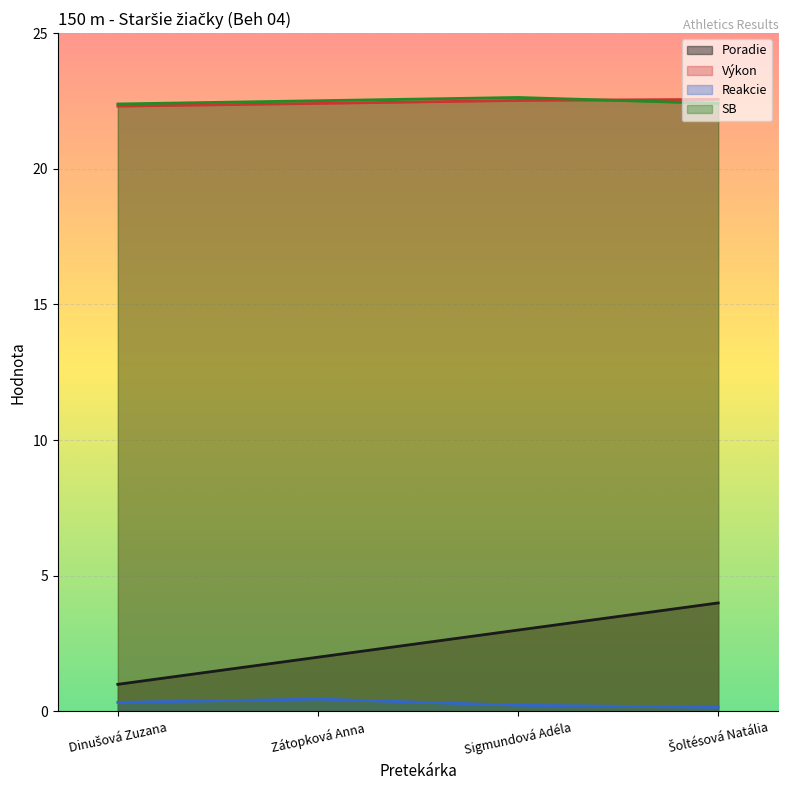

What position from the right is Dinušová Zuzana?

4